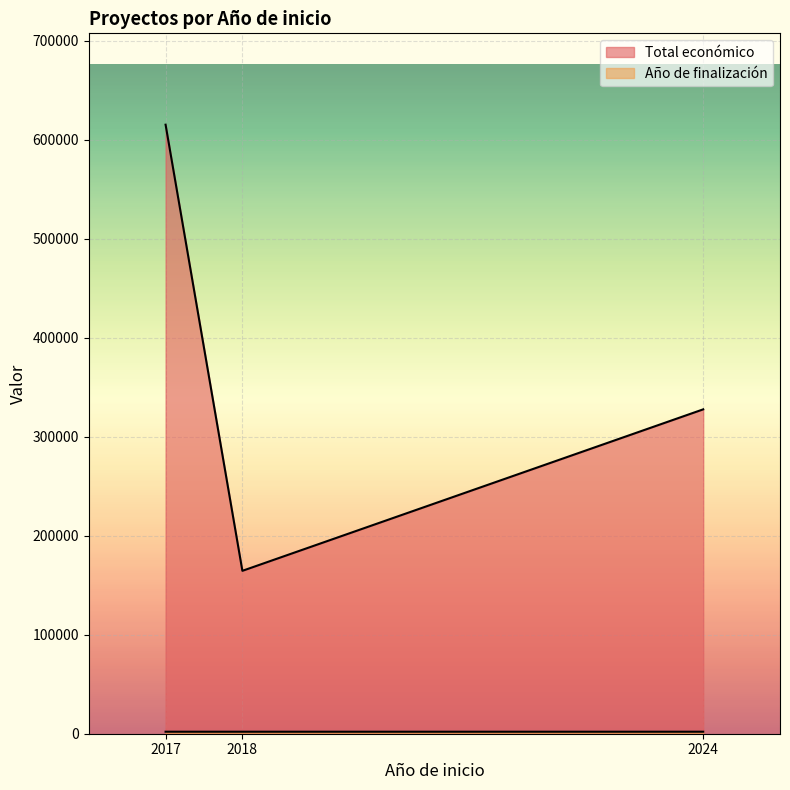

At which category is the sum across all series the highest?

2017